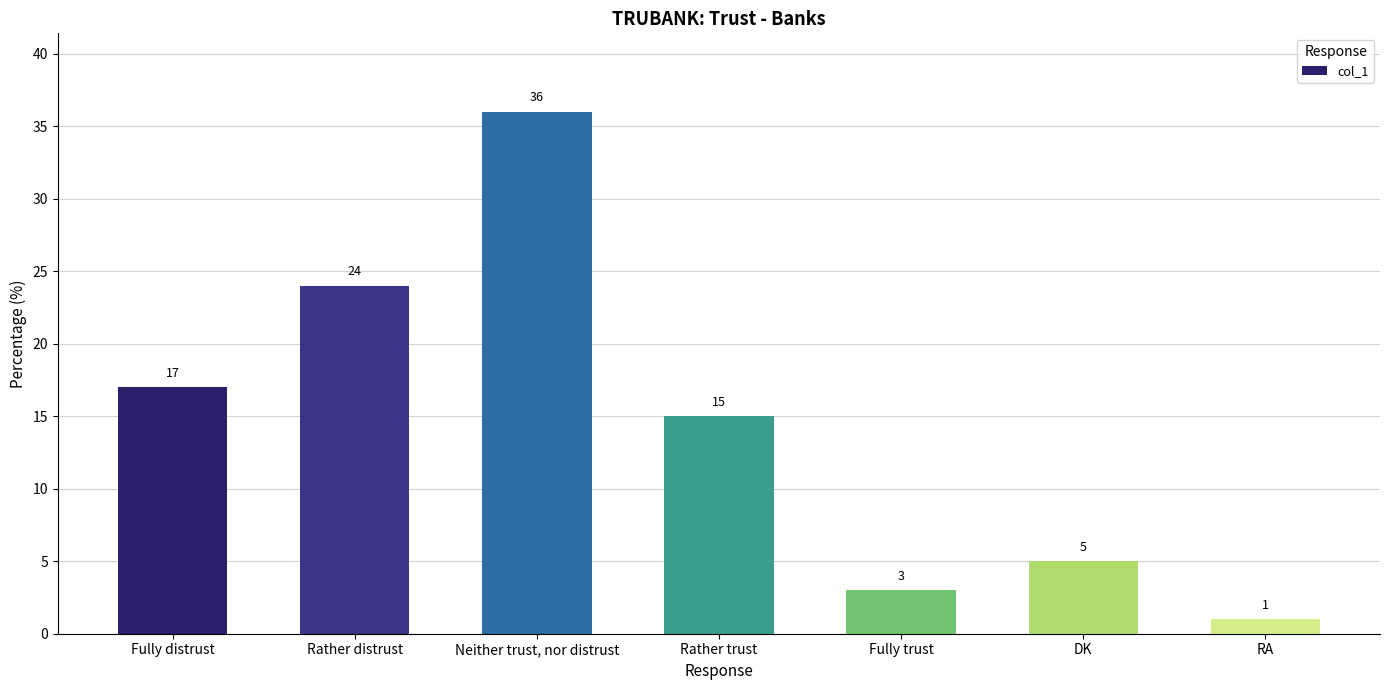

How many distinct data groups are displayed?

1